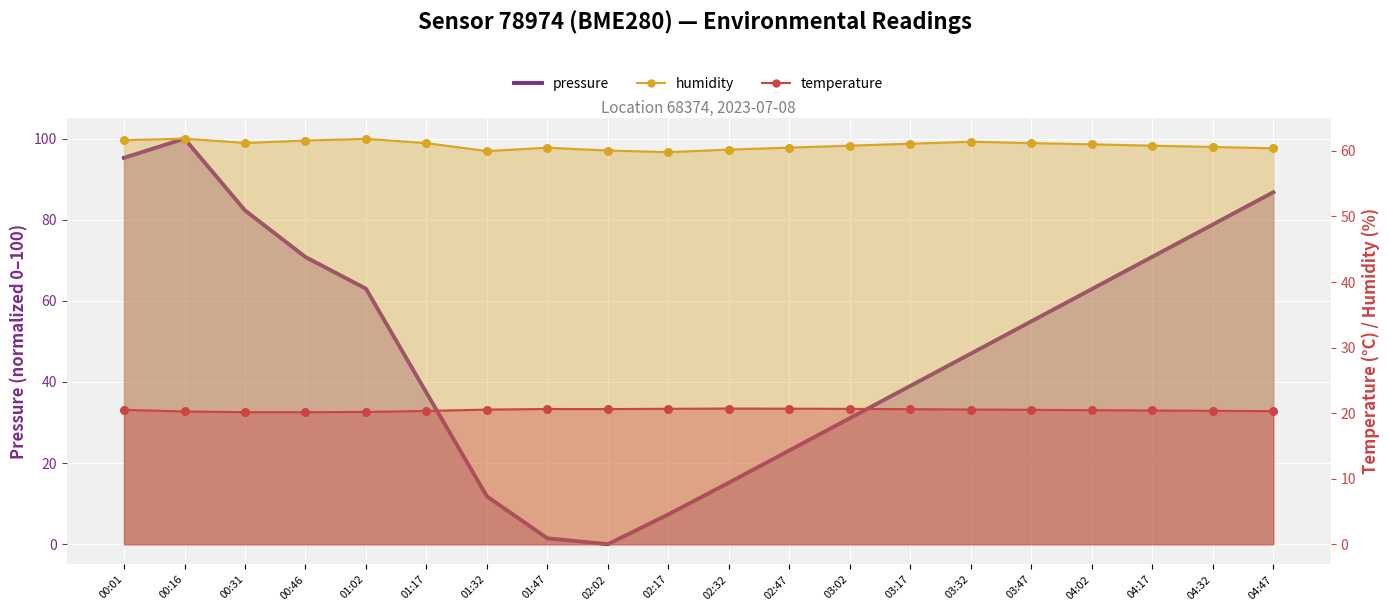

What is the total value across all series at 02:02?

80.7